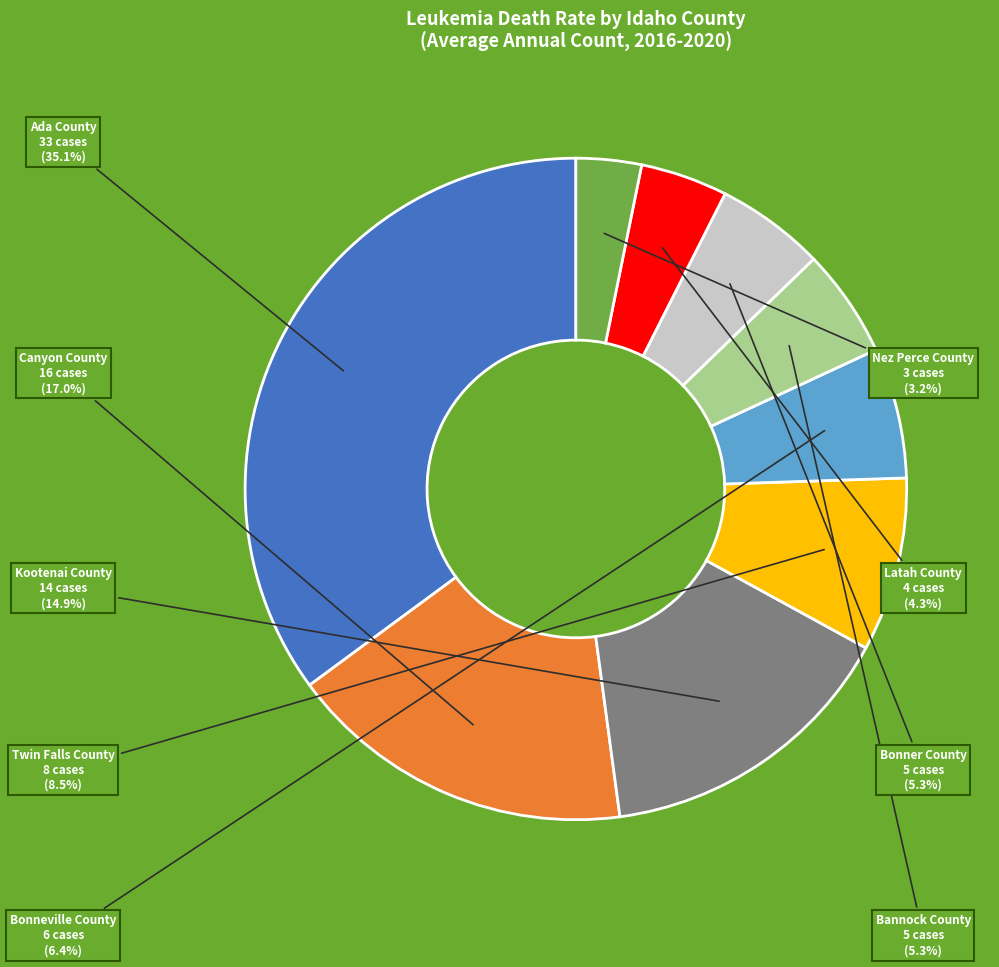

Is there a majority slice in this chart?

No